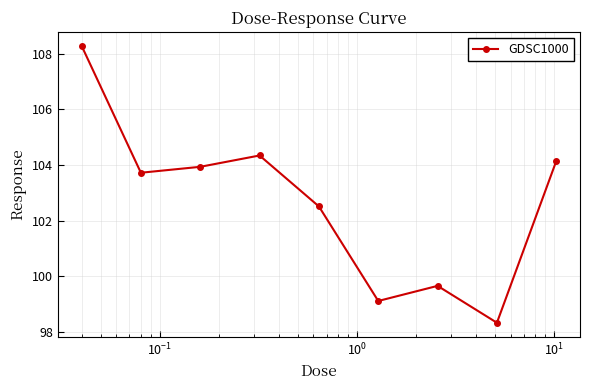

Reading left to right, list all the values displayed in this chart.

108.3	103.7	103.9	104.3	102.5	99.1	99.7	98.3	104.1